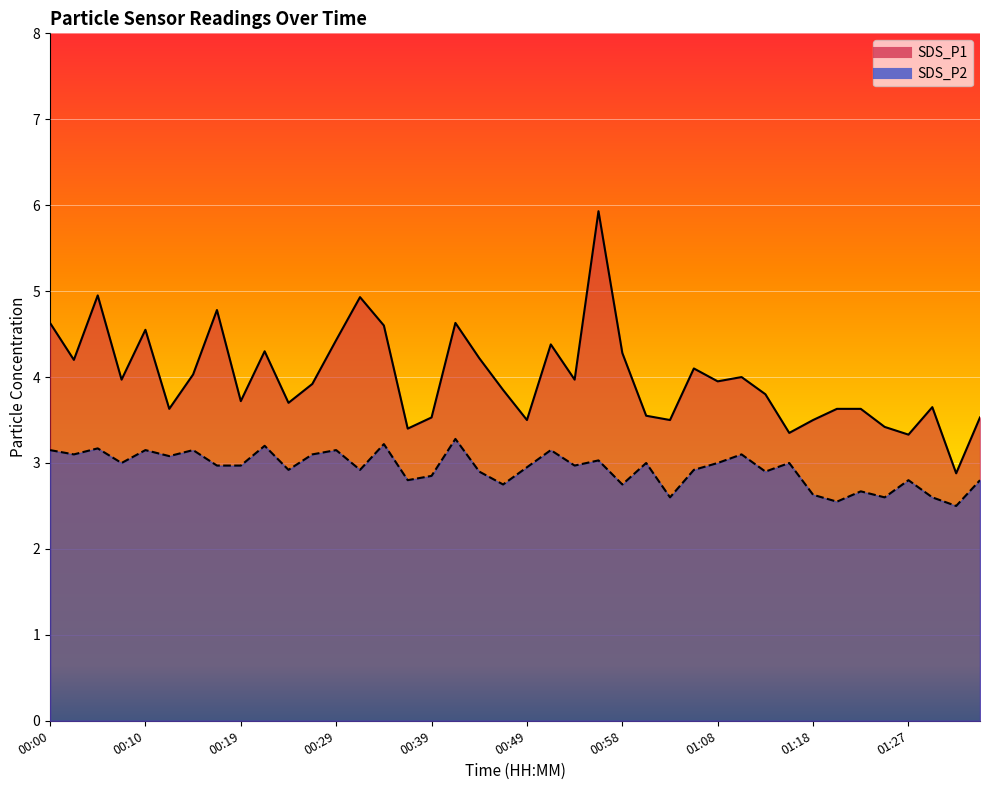

Reading right to left, extract all data points from this chart.

SDS_P1: 01:35=3.5	01:32=2.9	01:30=3.6	01:27=3.3	01:25=3.4	01:23=3.6	01:20=3.6	01:18=3.5	01:15=3.4	01:13=3.8	01:10=4.0	01:08=4.0	01:06=4.1	01:03=3.5	01:01=3.5	00:58=4.3	00:56=5.9	00:53=4.0	00:51=4.4	00:49=3.5	00:46=3.9	00:44=4.2	00:41=4.6	00:39=3.5	00:36=3.4	00:34=4.6	00:32=4.9	00:29=4.4	00:27=3.9	00:24=3.7	00:22=4.3	00:19=3.7	00:17=4.8	00:14=4.0	00:12=3.6	00:10=4.5	00:07=4.0	00:05=5.0	00:02=4.2	00:00=4.6
SDS_P2: 01:35=2.8	01:32=2.5	01:30=2.6	01:27=2.8	01:25=2.6	01:23=2.7	01:20=2.5	01:18=2.6	01:15=3.0	01:13=2.9	01:10=3.1	01:08=3.0	01:06=2.9	01:03=2.6	01:01=3.0	00:58=2.8	00:56=3.0	00:53=3.0	00:51=3.1	00:49=3.0	00:46=2.8	00:44=2.9	00:41=3.3	00:39=2.9	00:36=2.8	00:34=3.2	00:32=2.9	00:29=3.1	00:27=3.1	00:24=2.9	00:22=3.2	00:19=3.0	00:17=3.0	00:14=3.1	00:12=3.1	00:10=3.1	00:07=3.0	00:05=3.2	00:02=3.1	00:00=3.1